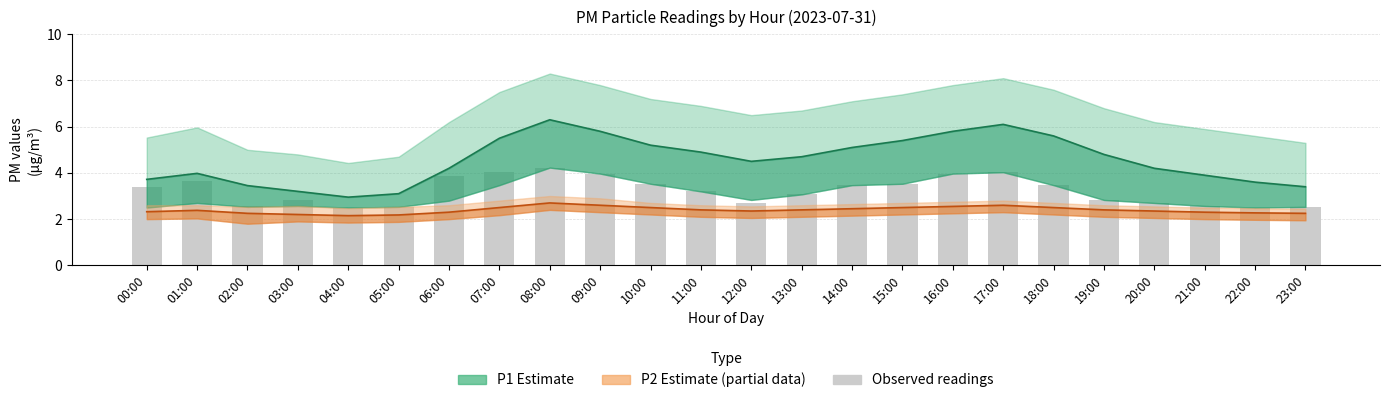

The P1 (Estimate) series shows 2.3 at 22:00. True or false?

False